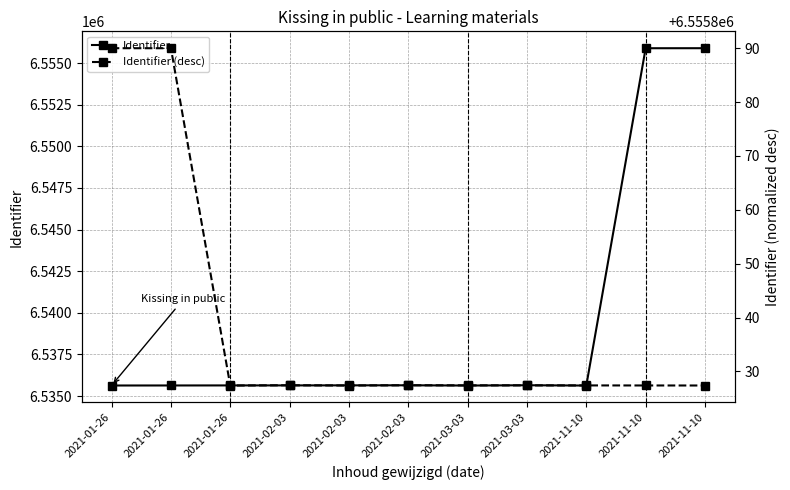

What is the maximum value shown in the chart?

6555890.0